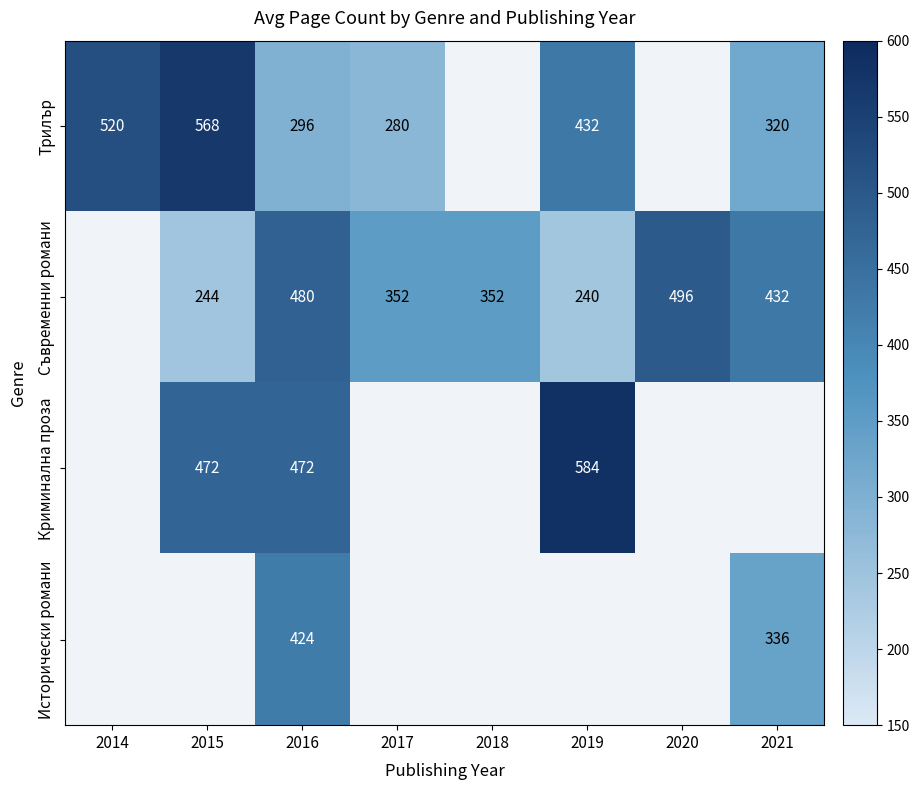

Is the value of Криминална проза at 2015 greater than the value of Трилър at 2021?

Yes